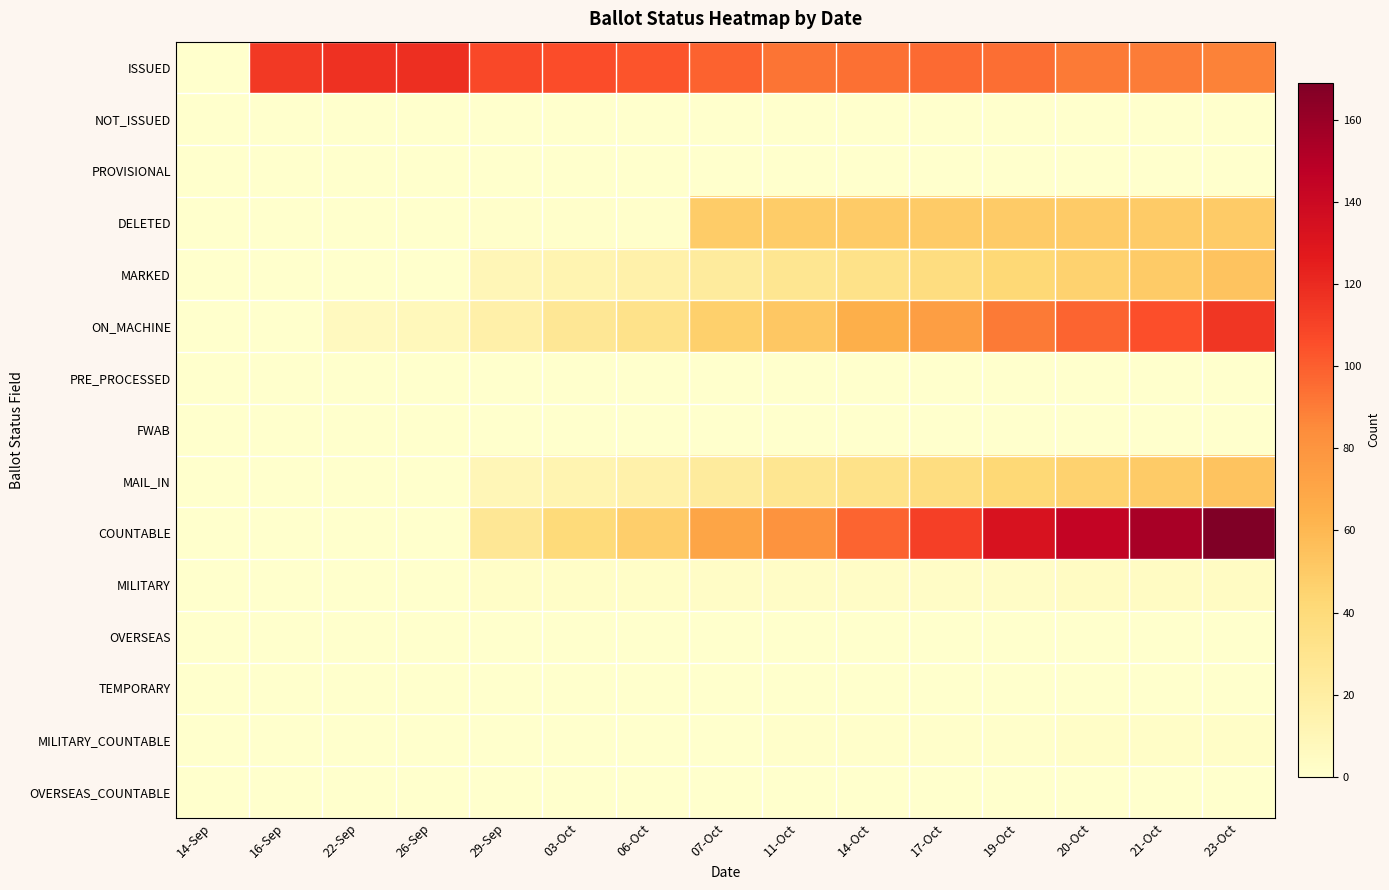

Which series has the largest range (max minus min)?

COUNTABLE